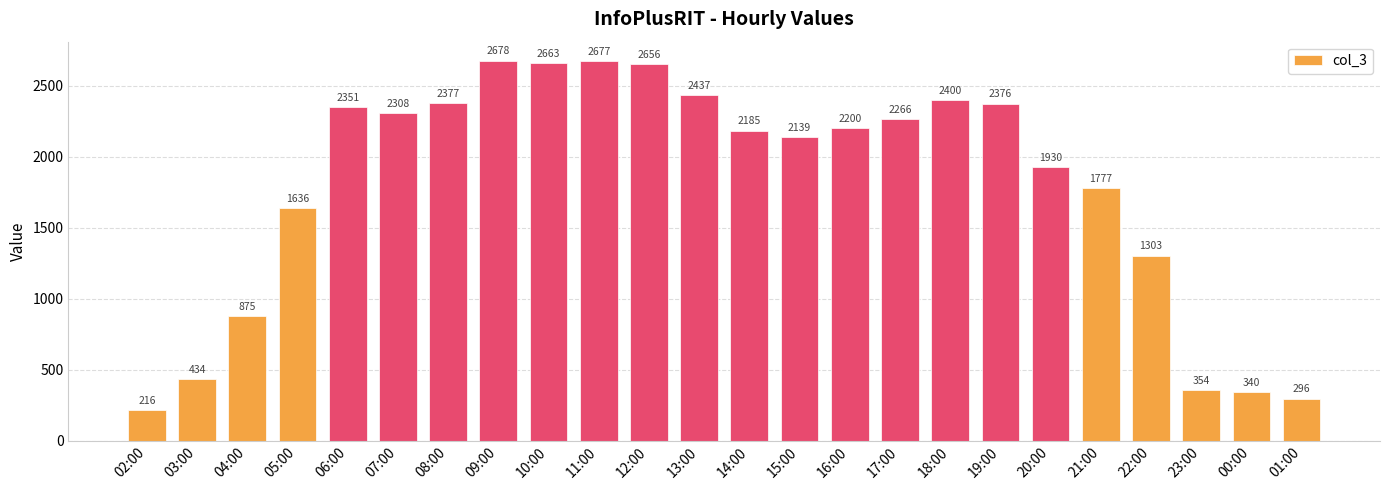

The value at 19:00 is 3325. True or false?

False